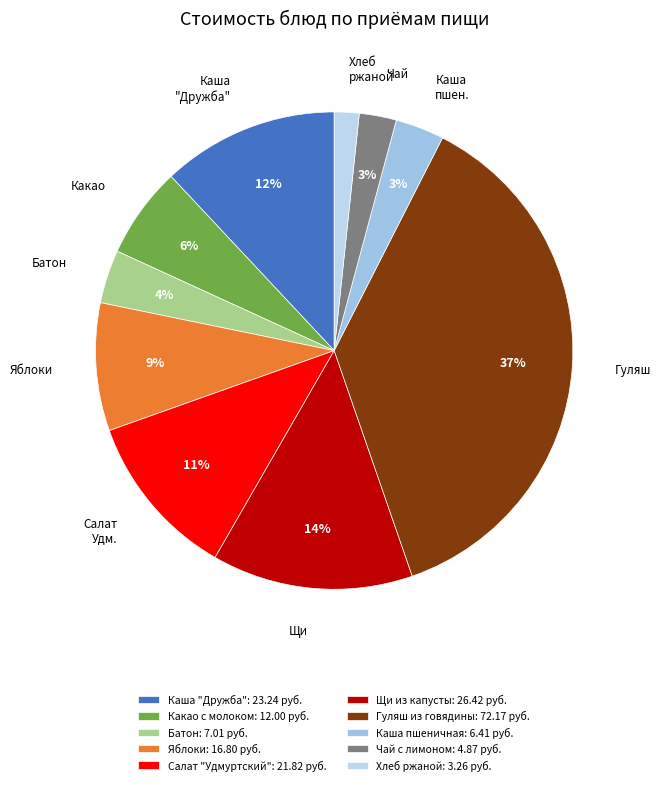

Does any single category account for the majority?

No